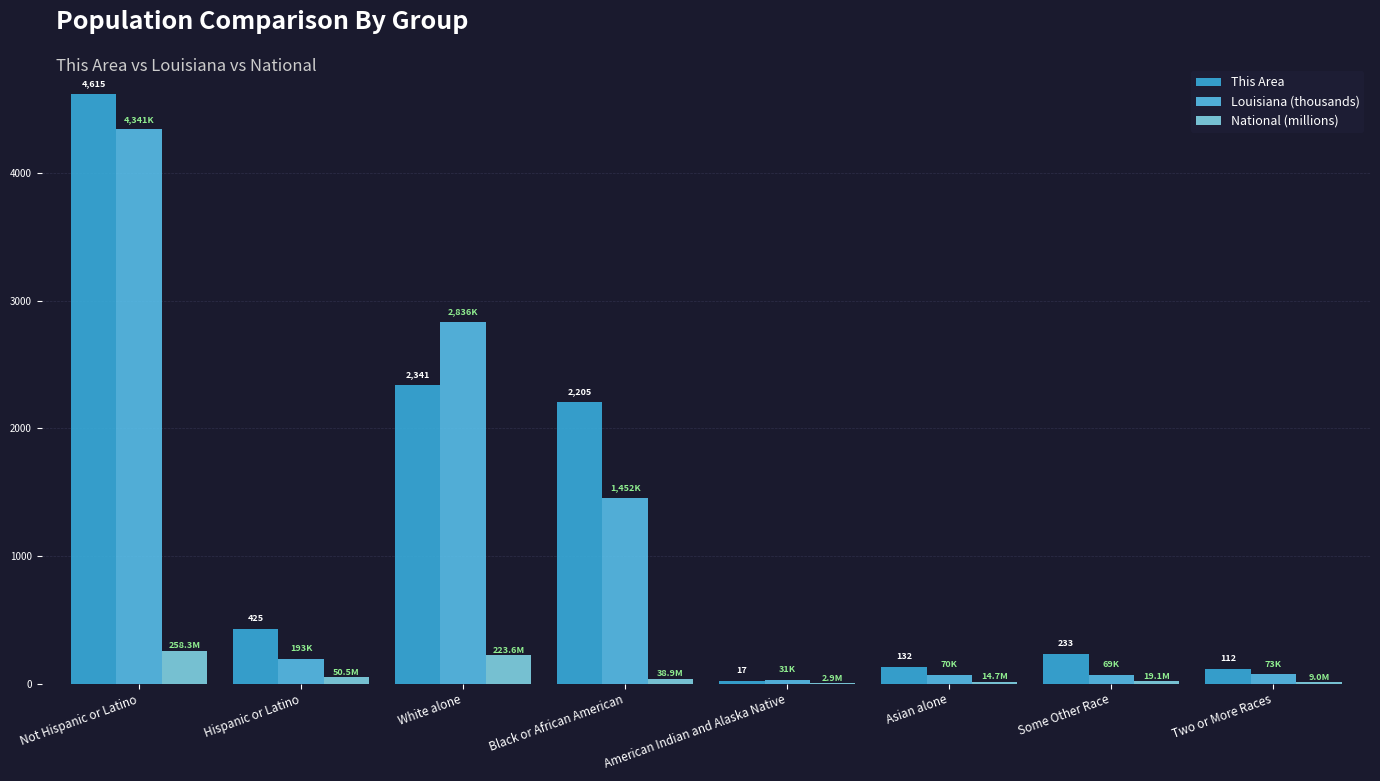

What is the average value of the National (millions) series?

77.1